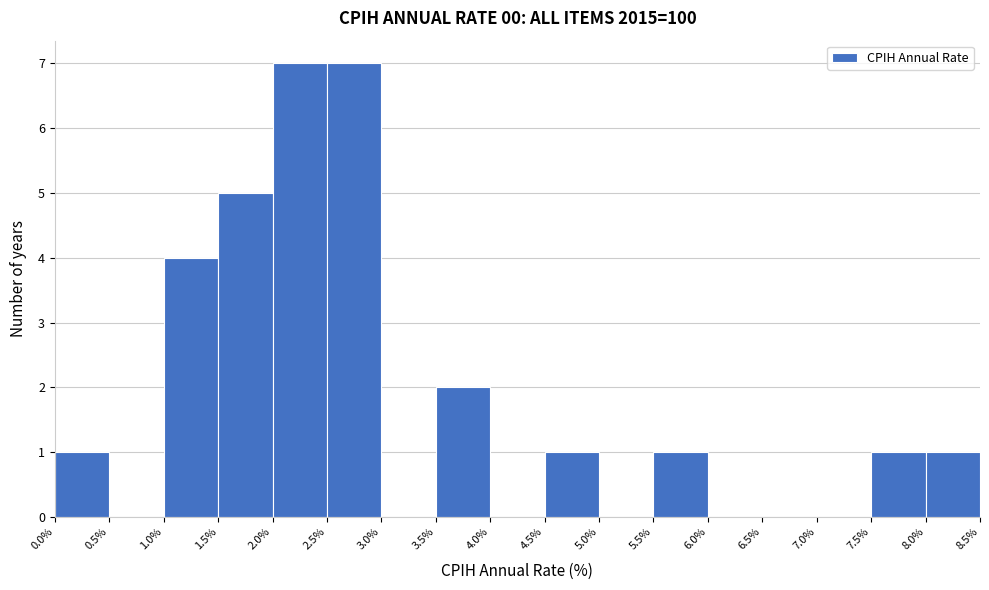

Reading left to right, list every bar in this chart as the range it spans on the x-axis followed by its height. The values are not printed on the chart, so give them approximately, as read against the axis.

0.0% to 0.5%: 1
0.5% to 1.0%: 0
1.0% to 1.5%: 4
1.5% to 2.0%: 5
2.0% to 2.5%: 7
2.5% to 3.0%: 7
3.0% to 3.5%: 0
3.5% to 4.0%: 2
4.0% to 4.5%: 0
4.5% to 5.0%: 1
5.0% to 5.5%: 0
5.5% to 6.0%: 1
6.0% to 6.5%: 0
6.5% to 7.0%: 0
7.0% to 7.5%: 0
7.5% to 8.0%: 1
8.0% to 8.5%: 1